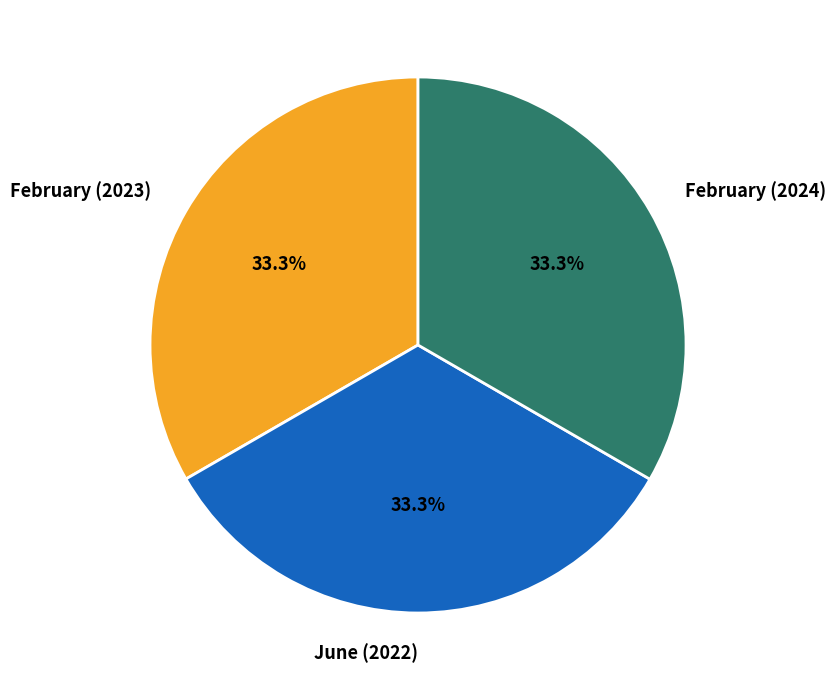

To the nearest percent, what percentage of the pie is February (2023)?

33%